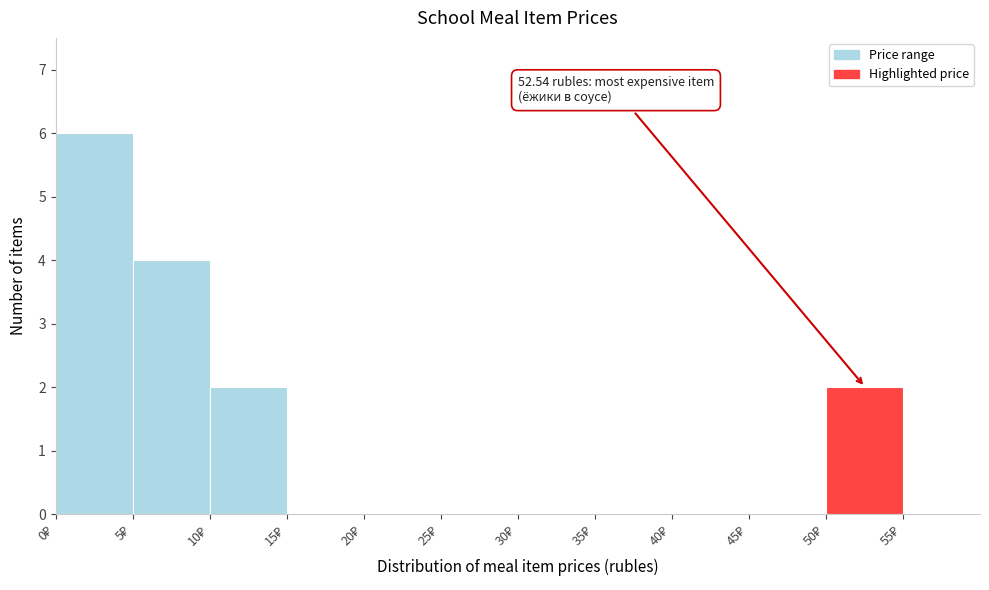

Over which range of the x-axis is the bar tallest?

0 to 5